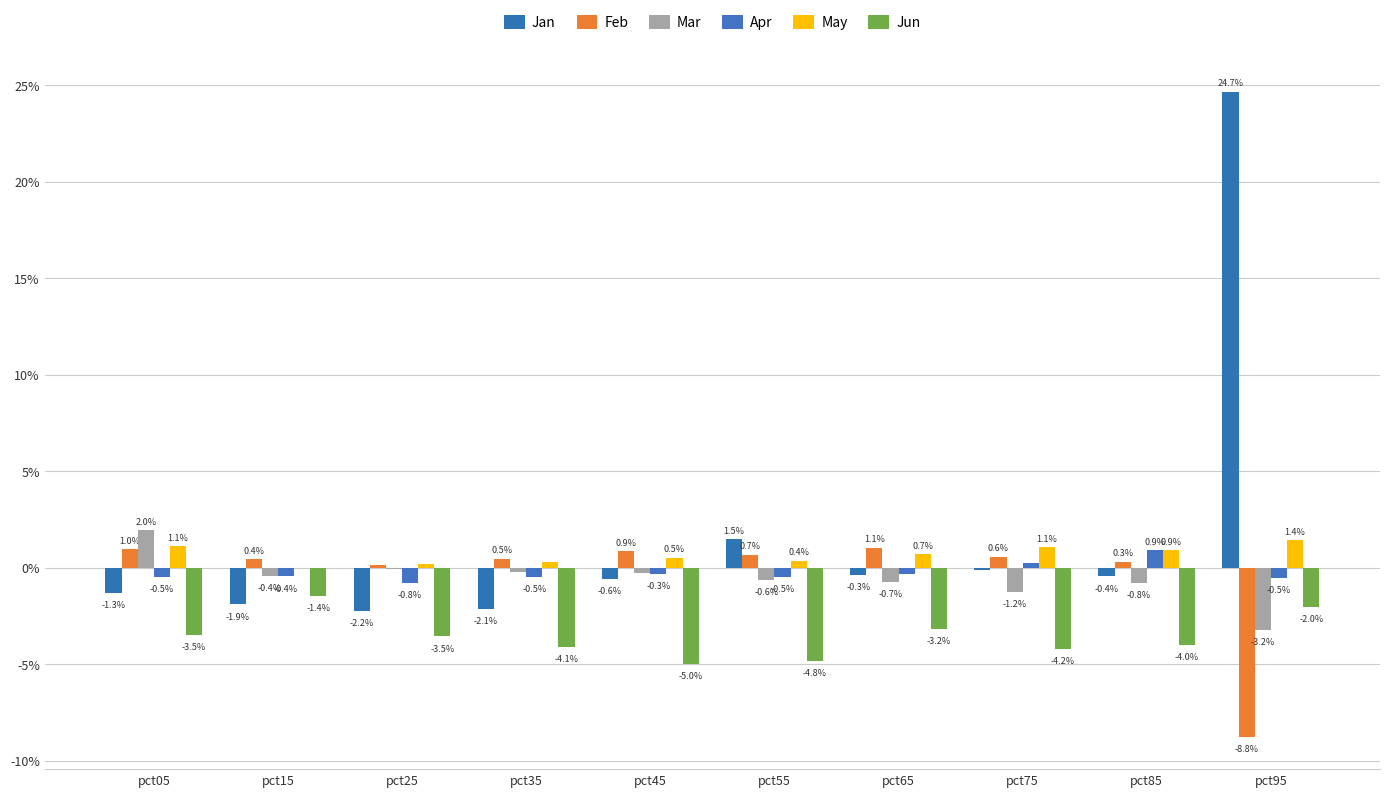

Rank the categories by Apr value from highest to lowest.

pct85, pct75, pct65, pct45, pct15, pct35, pct05, pct55, pct95, pct25